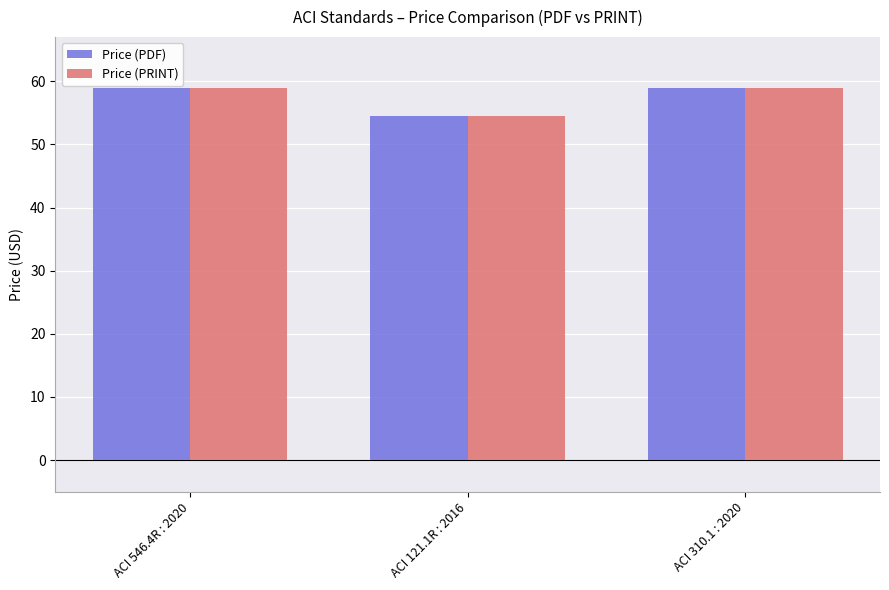

What is the minimum value for Price (PRINT)?

54.5